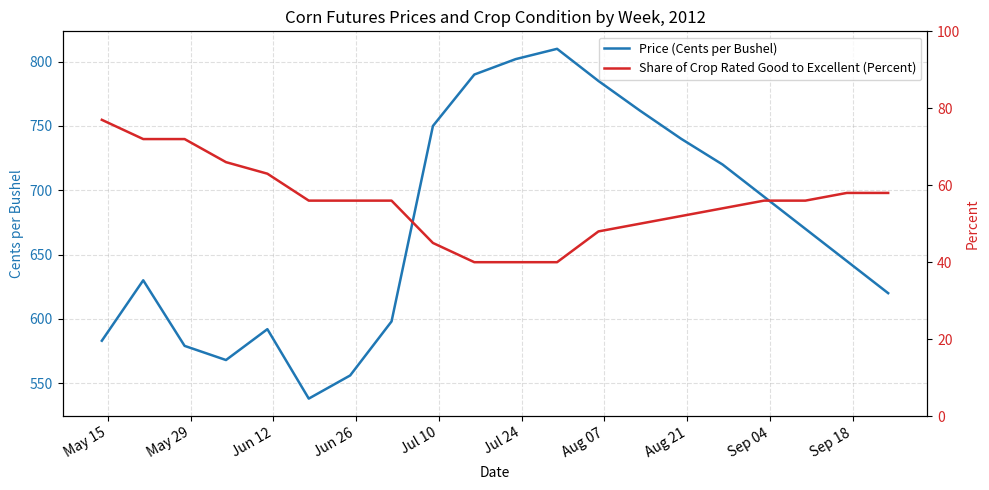

How many data points in Share of Crop Rated Good to Excellent (Percent) are above 56?

7